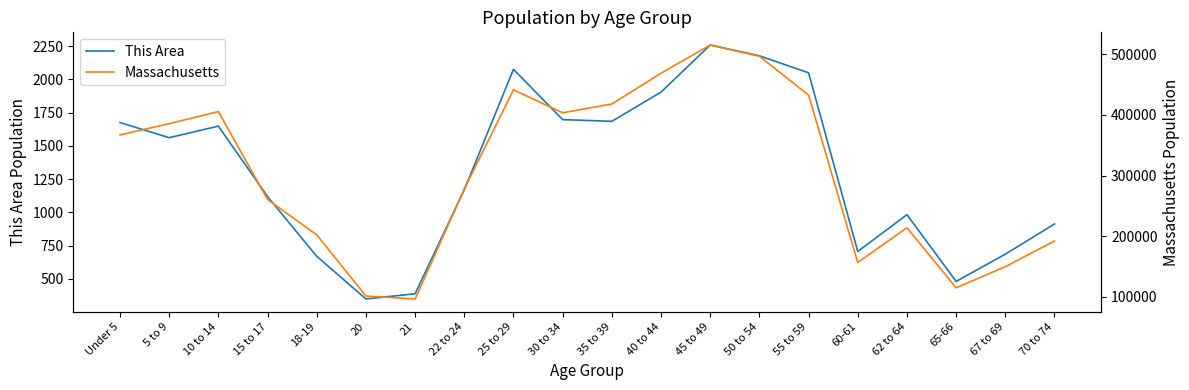

Which series has the largest total across all categories?

Massachusetts